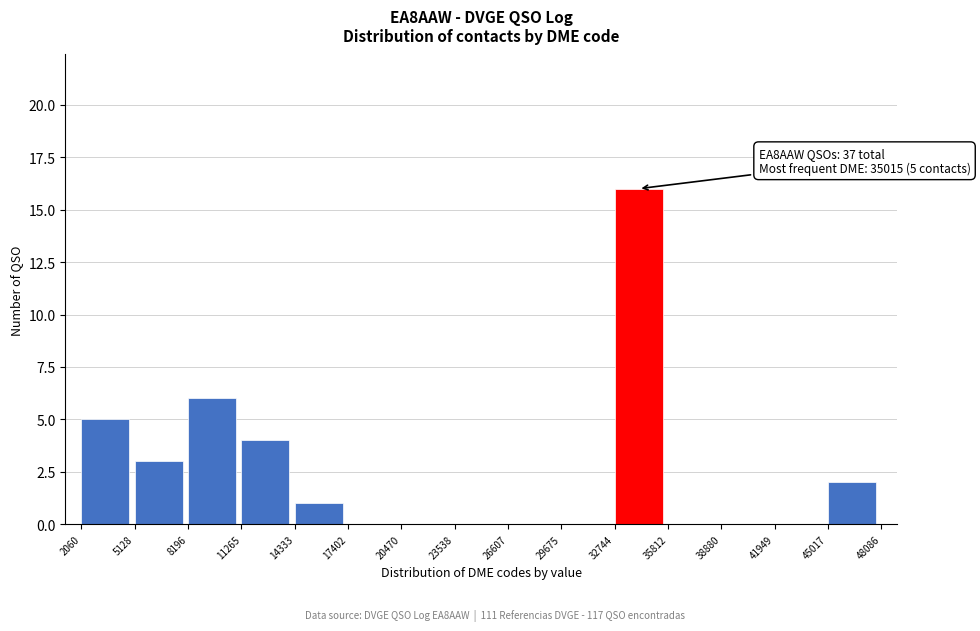

Over which range of the x-axis is the bar tallest?

32744 to 35812